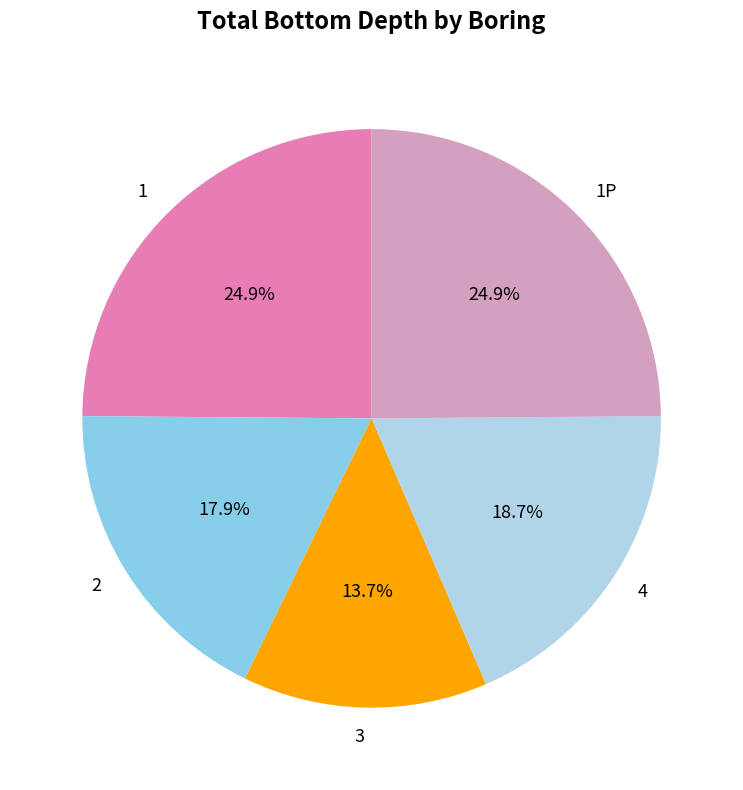

Is it true that 2 is 18% of the pie?

True